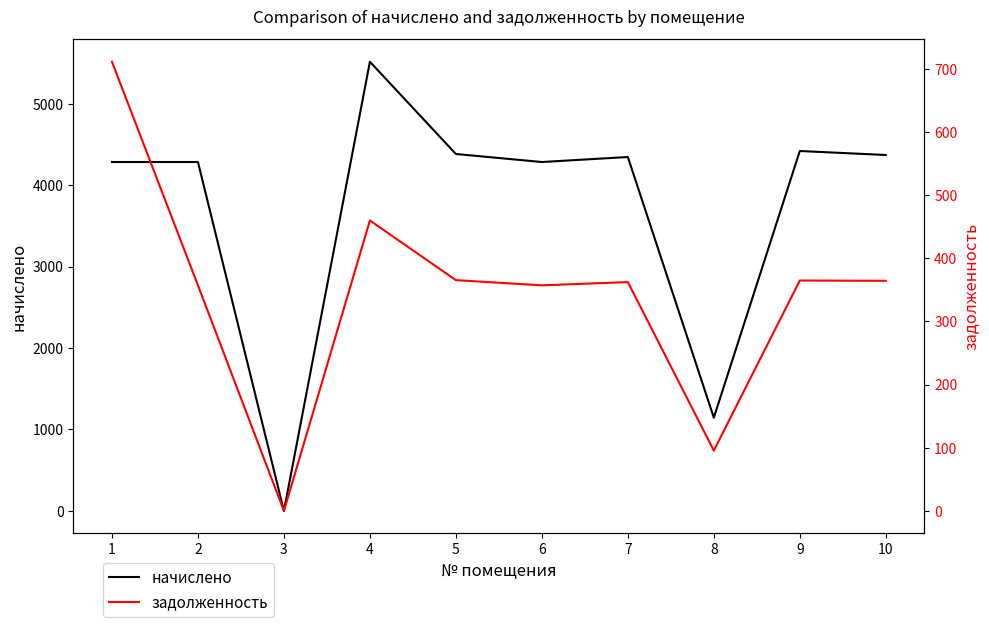

Which series has the largest range (max minus min)?

начислено